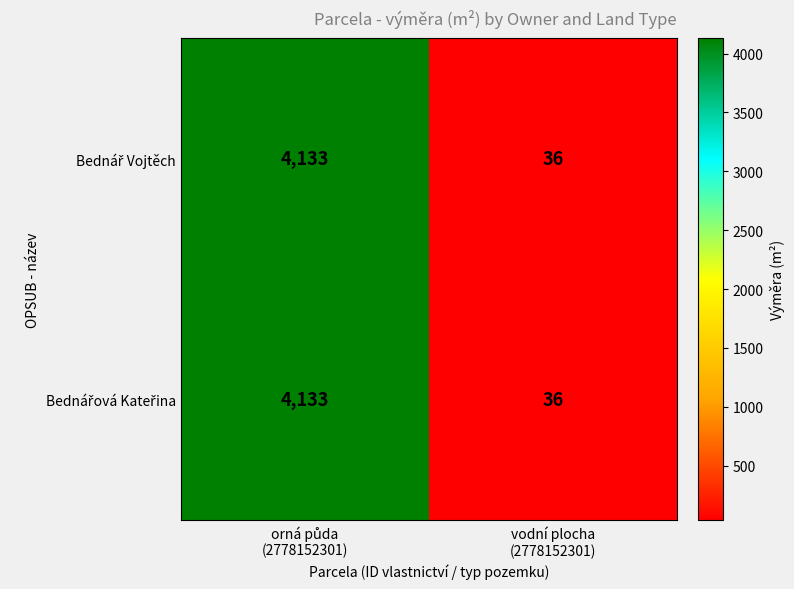

What is the maximum value shown in the chart?

4133